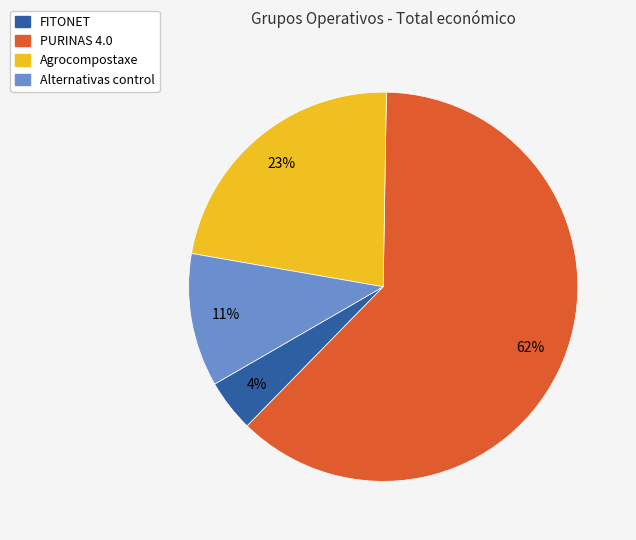

Is the sum of FITONET and Alternativas control greater than half?

No